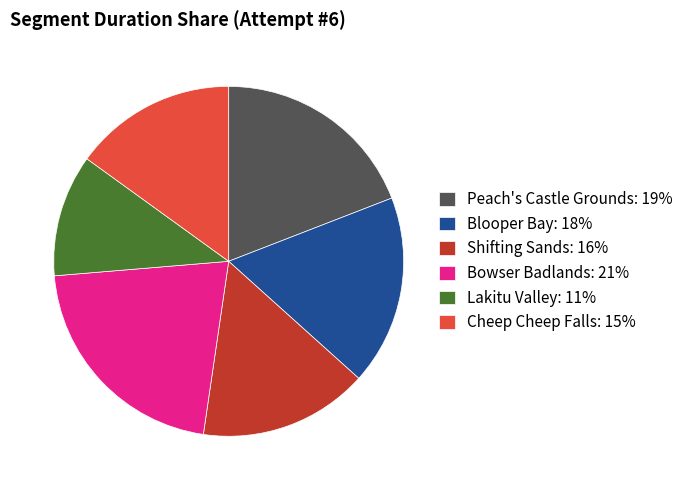

Between Peach's Castle Grounds: 19% and Cheep Cheep Falls: 15%, which is larger?

Peach's Castle Grounds: 19%